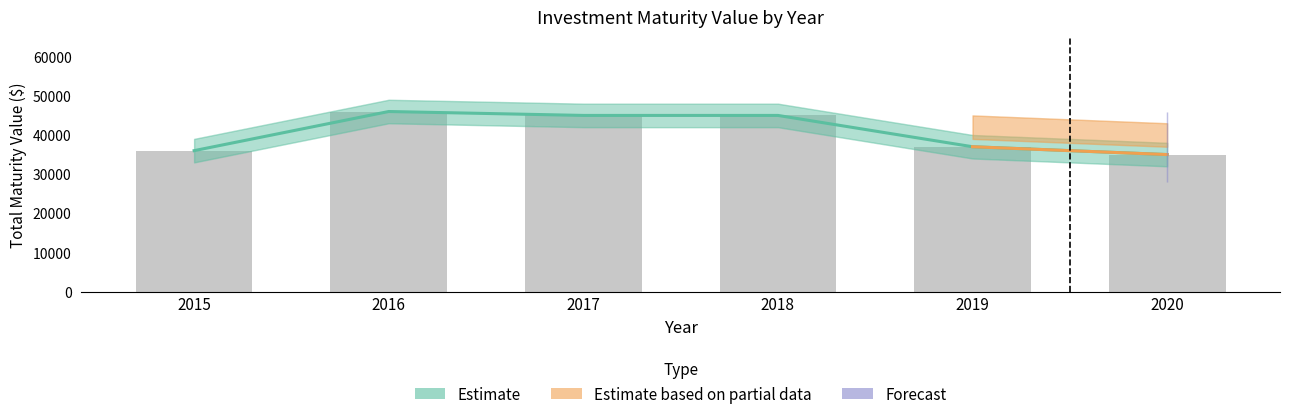

Rank the categories by value from lowest to highest.

2020, 2015, 2019, 2017, 2018, 2016